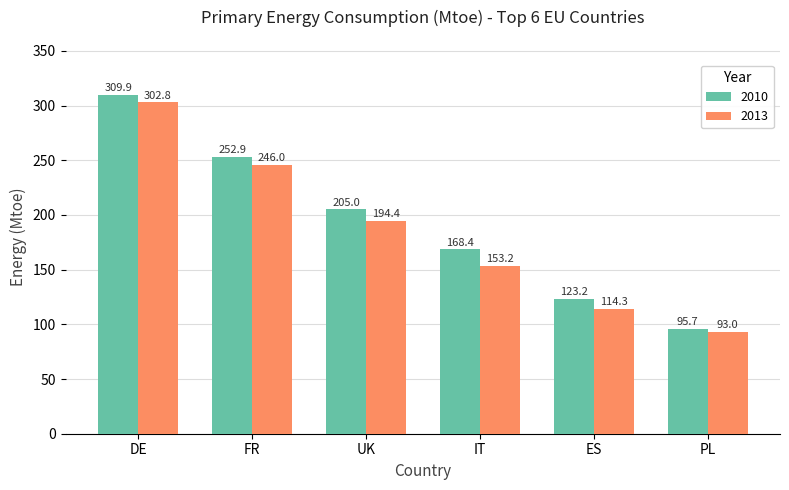

What is the sum of all 2013 values?

1103.7